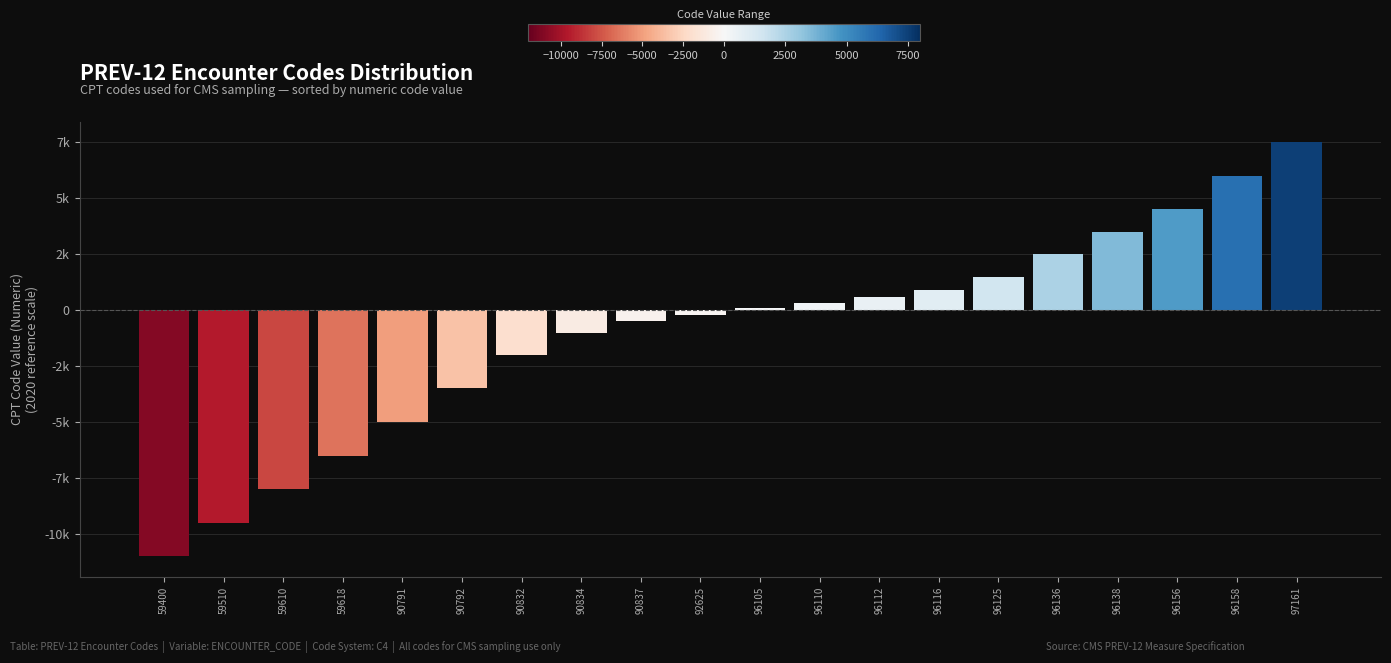

What is the difference between the maximum and second lowest values?

17000